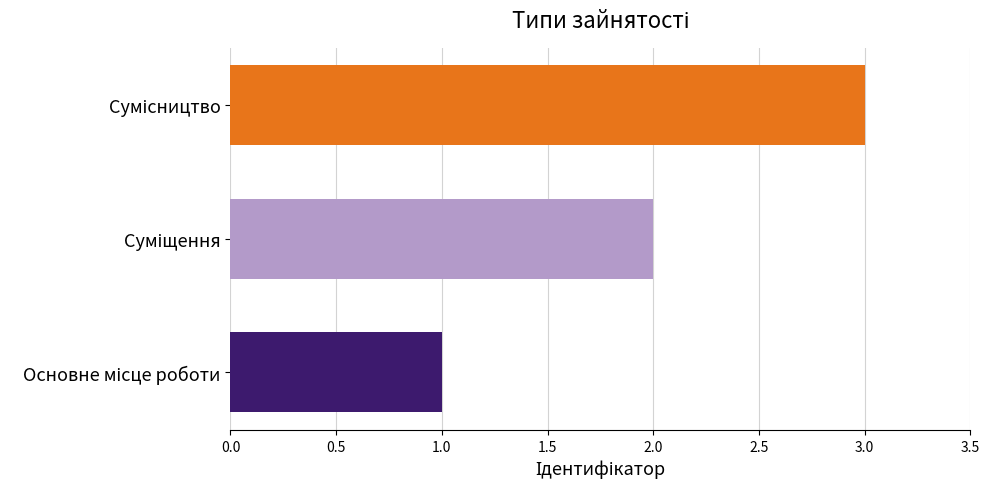

What is the sum of all values?

6